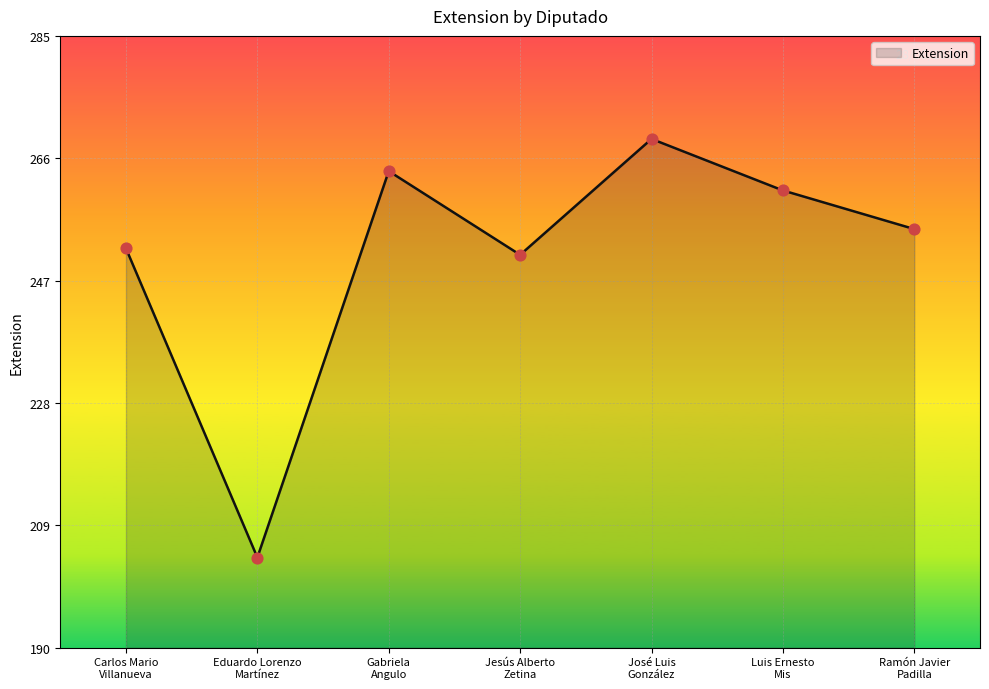

Approximately how many times larger is the value at Carlos Mario
Villanueva compared to Jesús Alberto
Zetina?

1.0